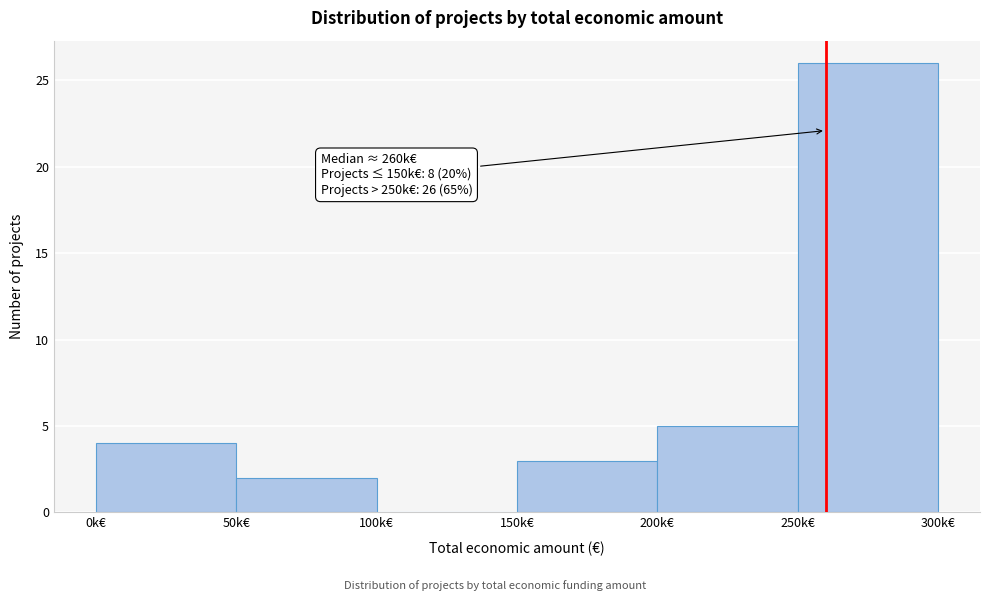

Reading left to right, transcribe all the data shown in this chart.

0k€=4	50k€=2	100k€=0	150k€=3	200k€=5	250k€=26